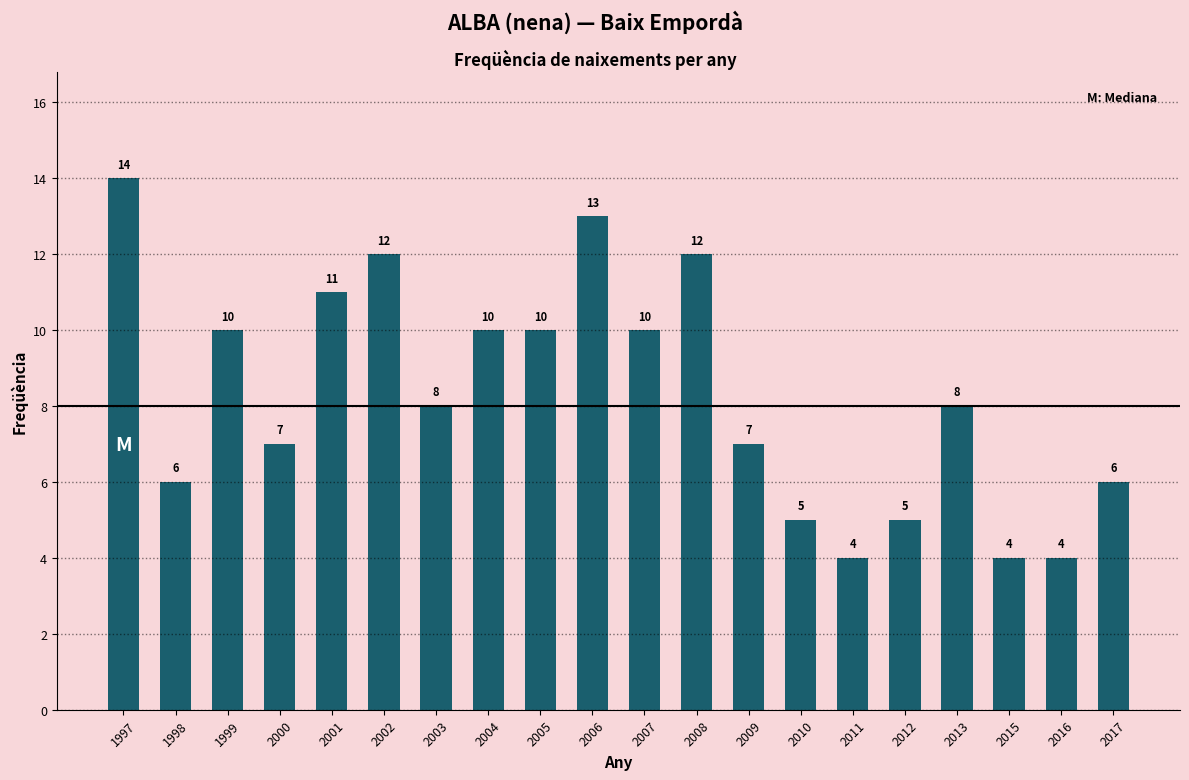

Is it true that the value at 2004 is 17?

False